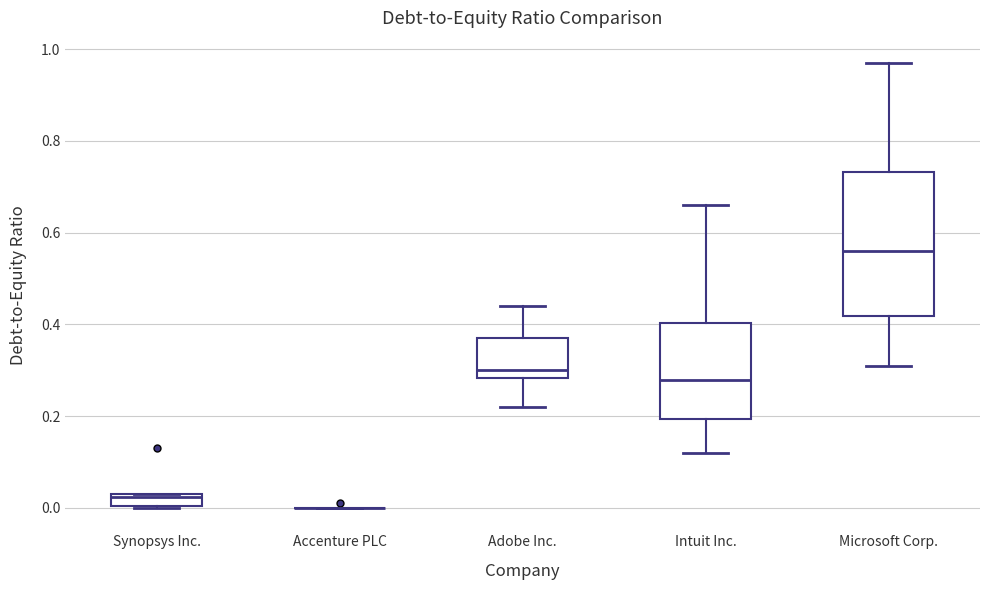

Where is the lower edge of the box for Intuit Inc. on the y-axis? The values are not printed on the chart, so give them approximately, as read against the axis.

0.20